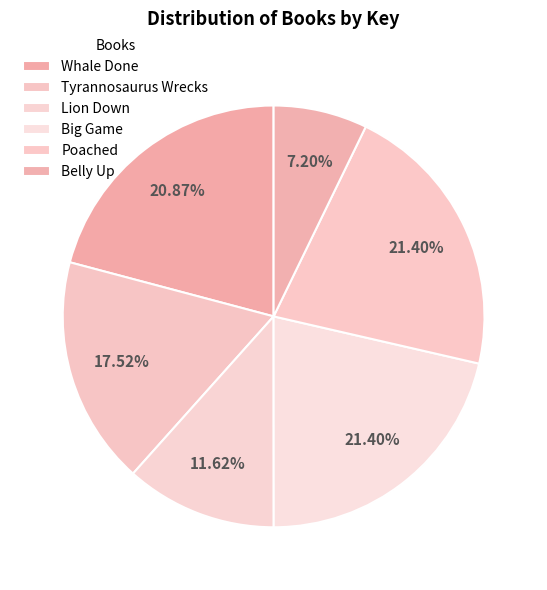

Count the number of slices in the pie.

6